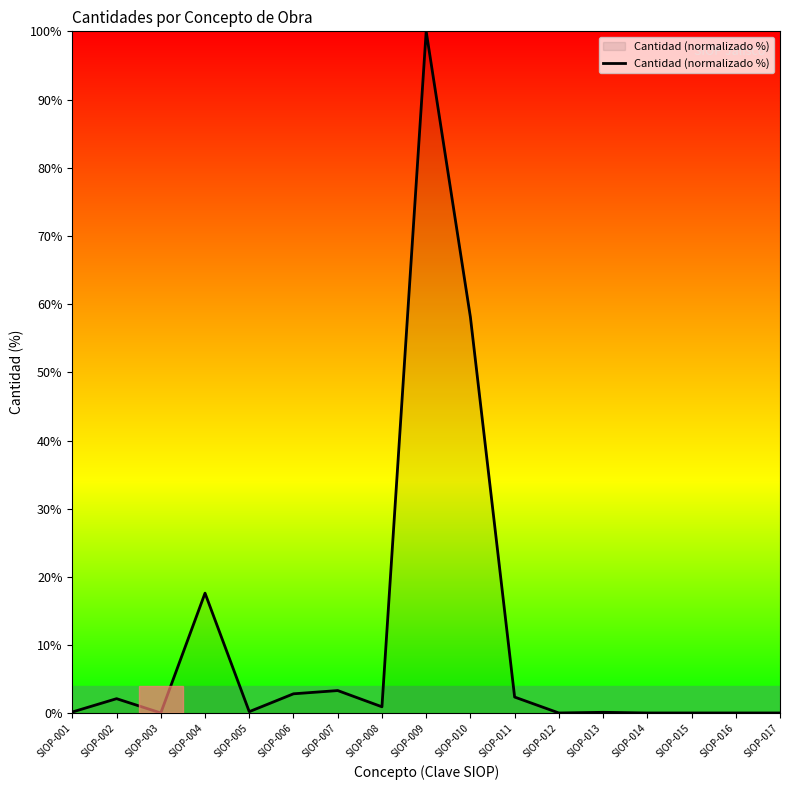

True or false: there are more than 2 points higher than both neighbors.

True